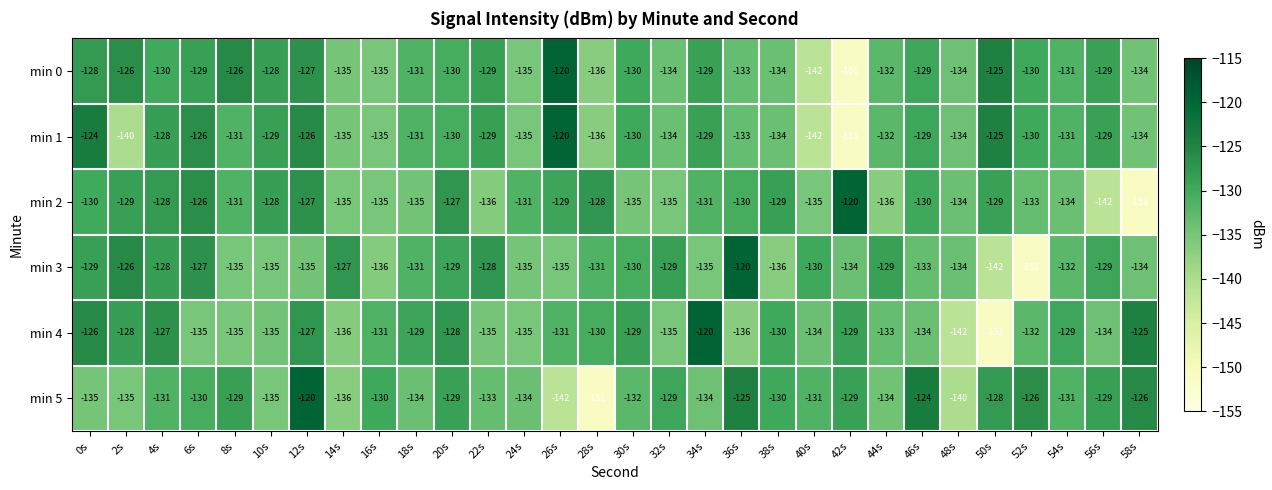

What is the average value of the min 3 series?

-132